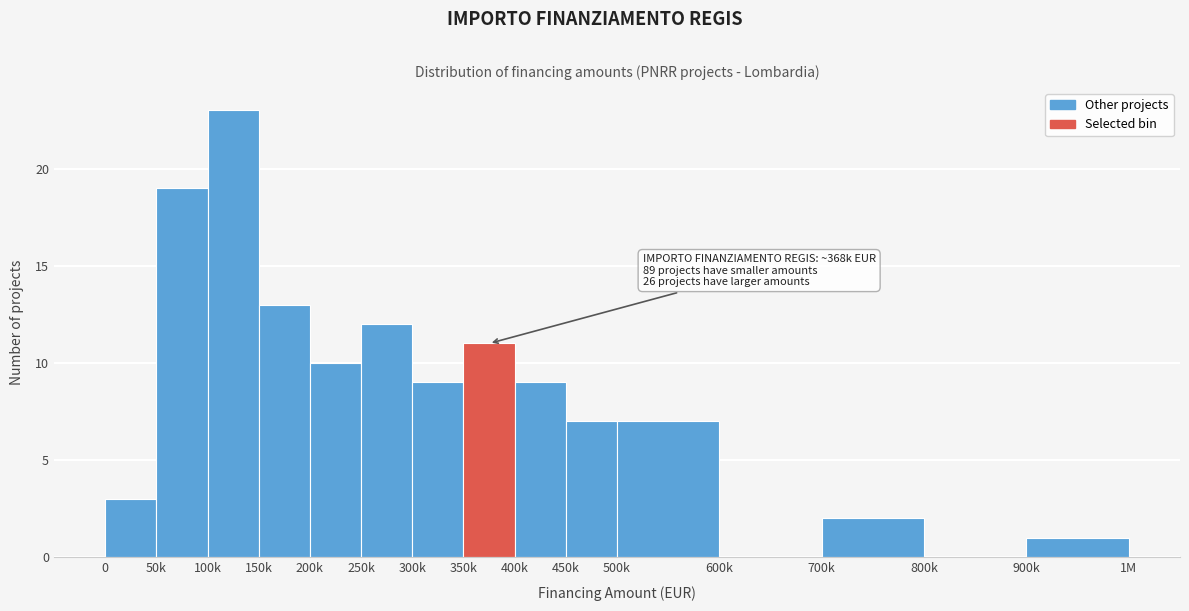

Reading left to right, list all the values displayed in this chart.

0=3	50k=19	100k=23	150k=13	200k=10	250k=12	300k=9	350k=11	400k=9	450k=7	500k=7	600k=0	700k=2	800k=0	900k=1